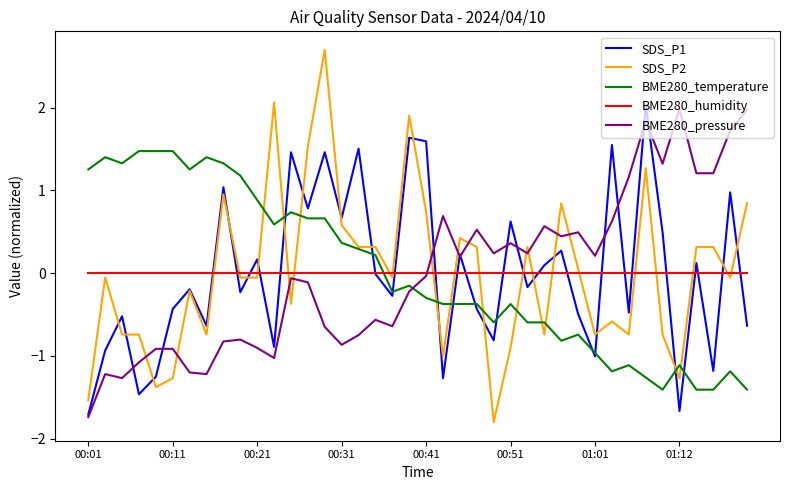

Which series ends up on top after the final intersection of SDS_P1 and SDS_P2?

SDS_P2